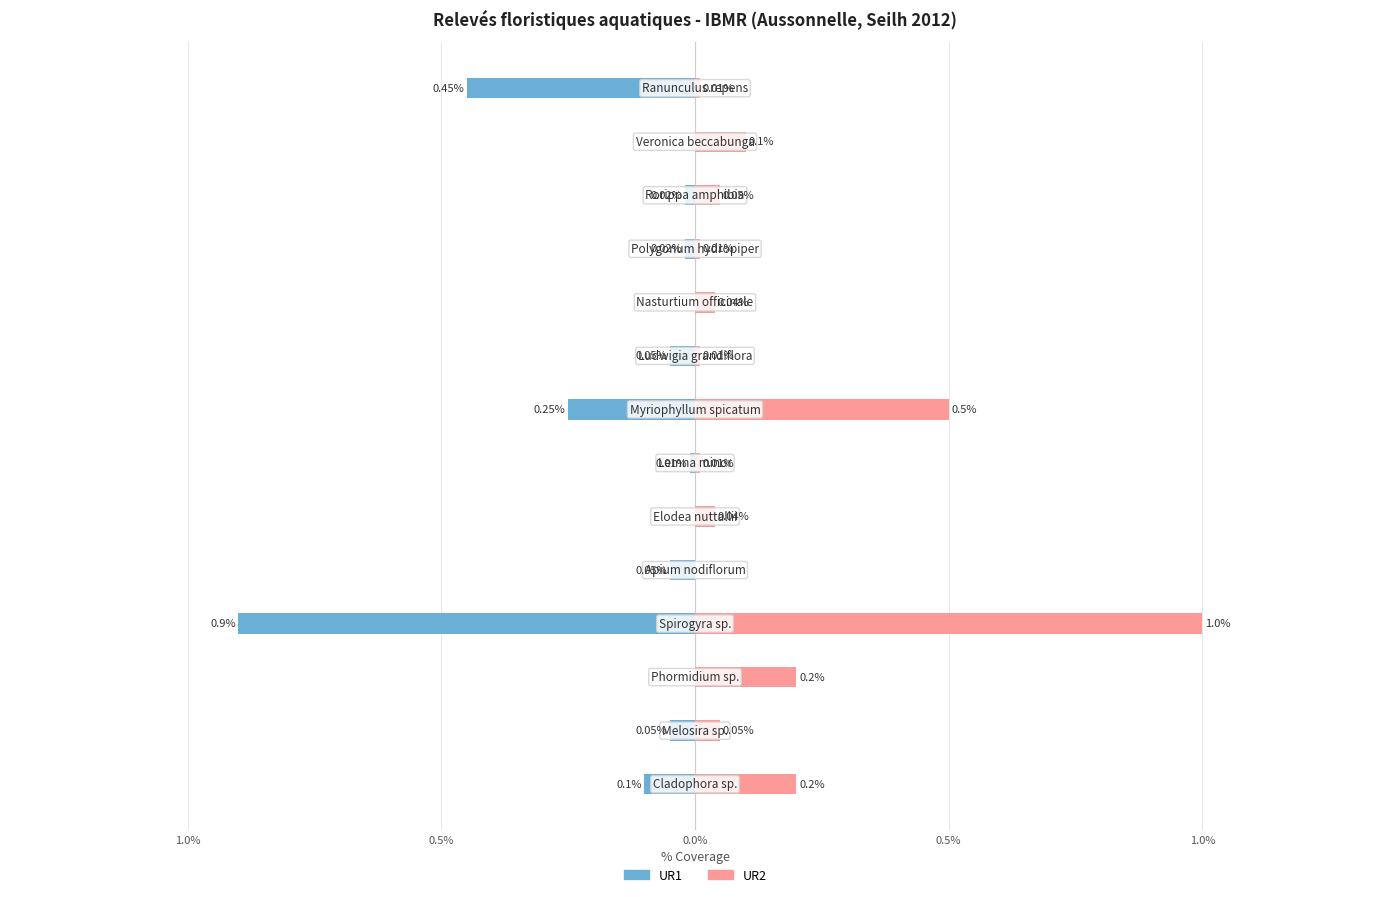

How many bars are there in total?

28